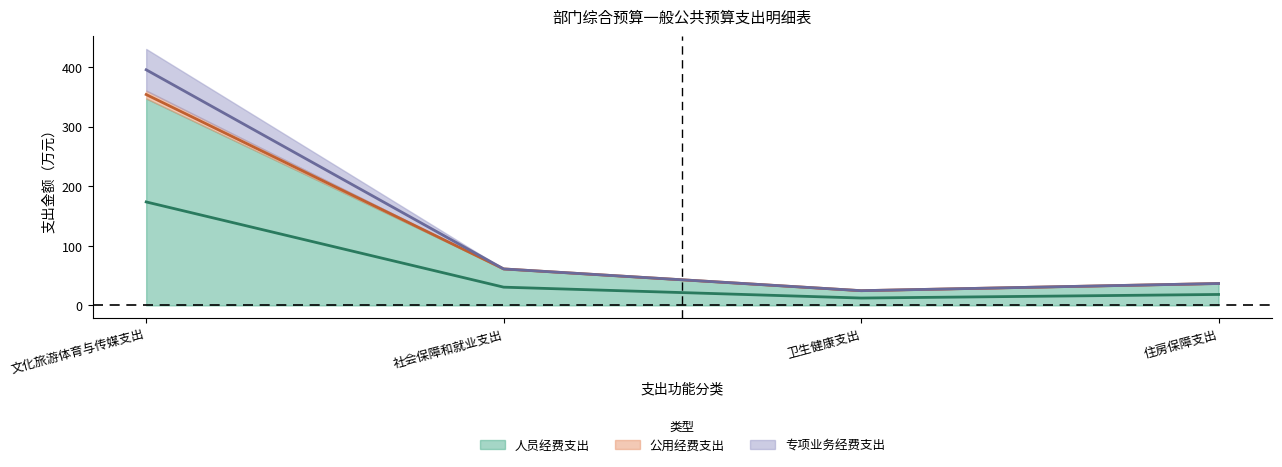

Is this an area chart (filled region under the line)?

No